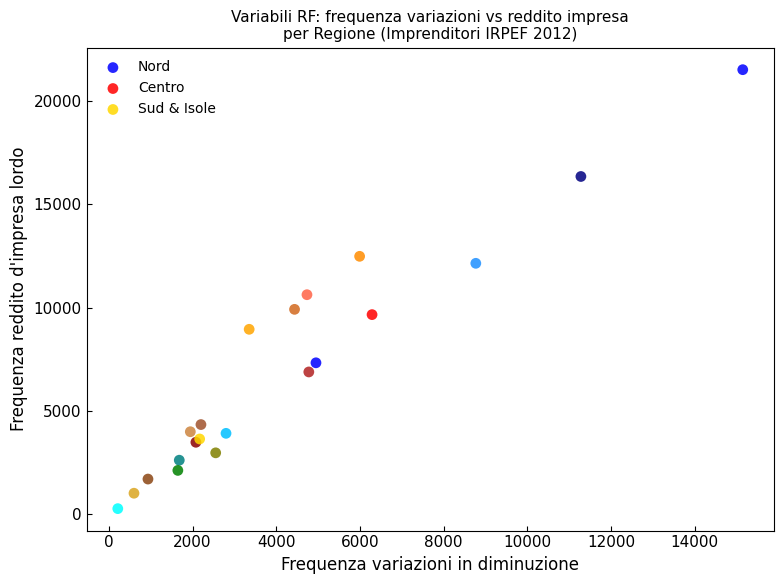

Which series reaches the maximum Y coordinate?

Nord